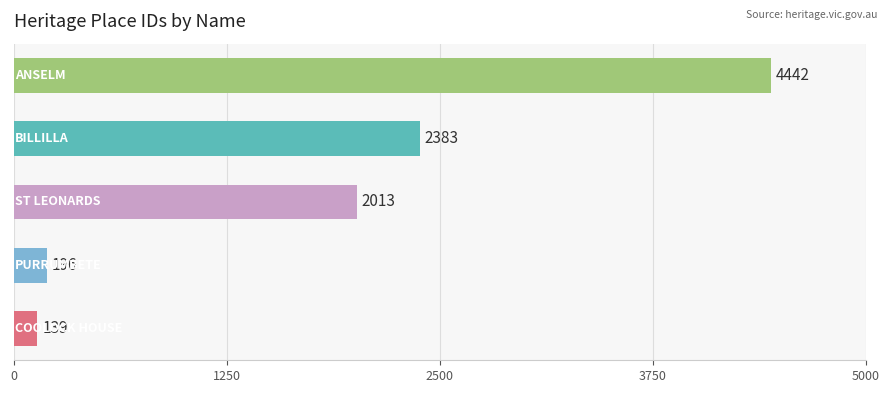

What is the greatest value displayed?

4442